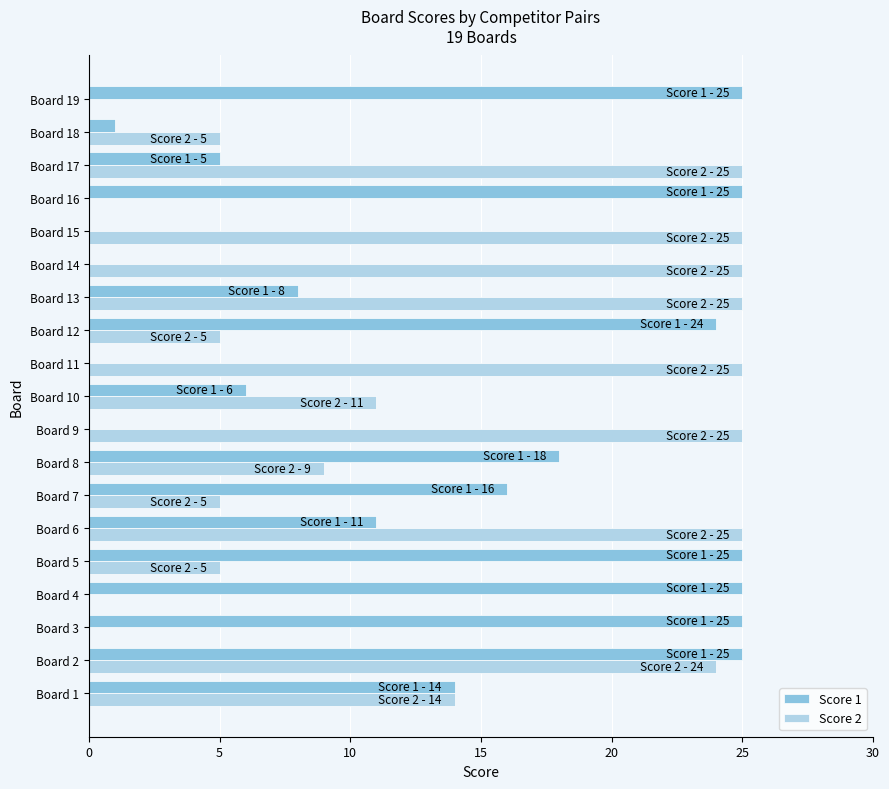

What is the total value across all series at Board 7?

21